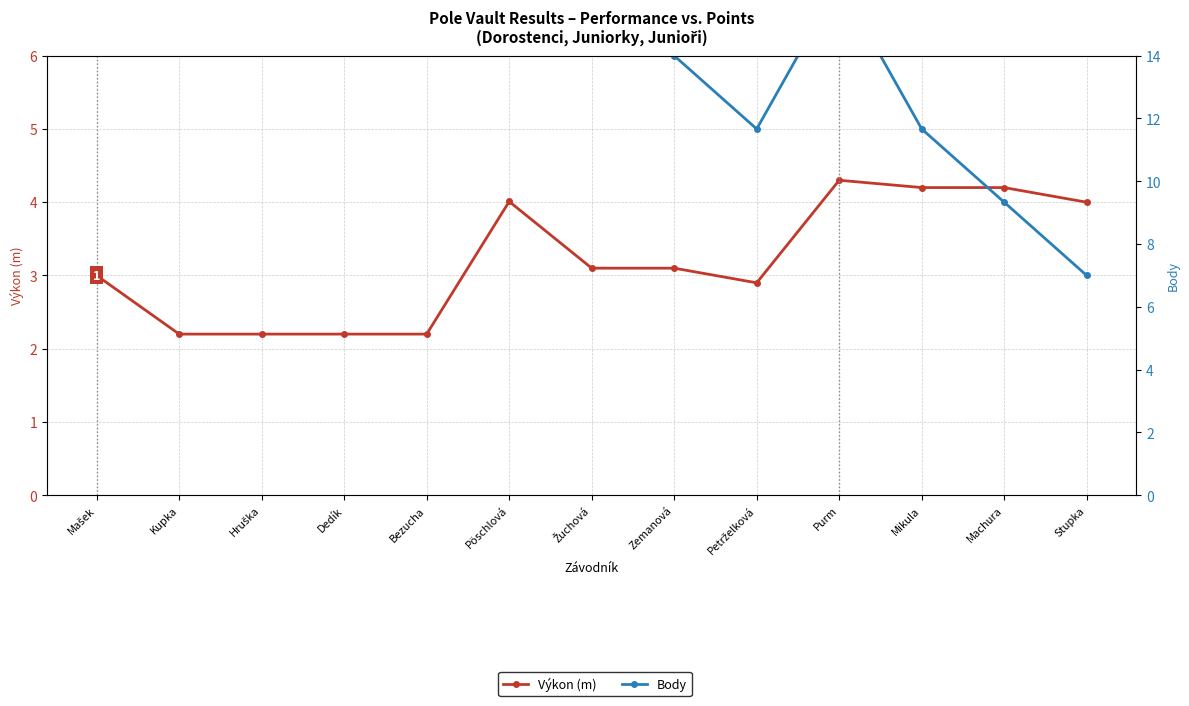

The Výkon (m) series shows 4.9 at Petrželková. True or false?

False